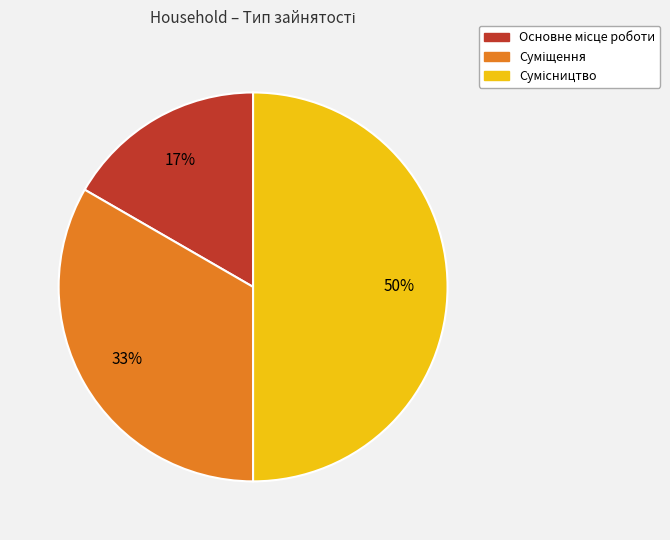

To the nearest percent, what is the average slice percentage?

33%